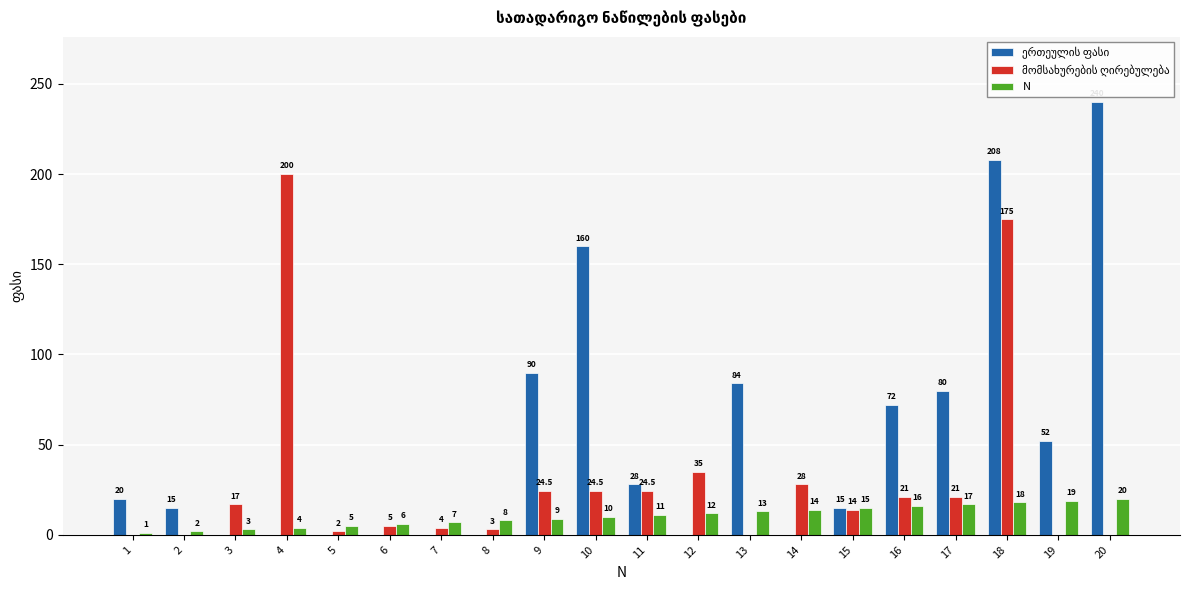

Which label corresponds to the largest value in the chart?

20